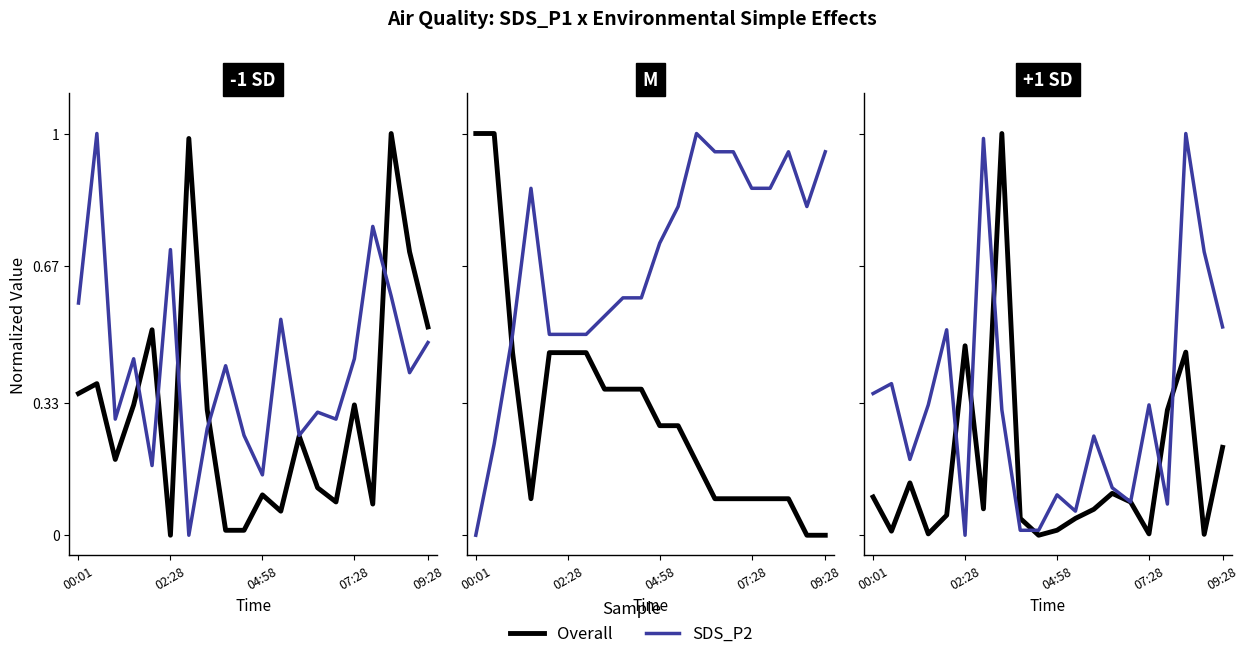

Which series has the widest spread of values?

Overall